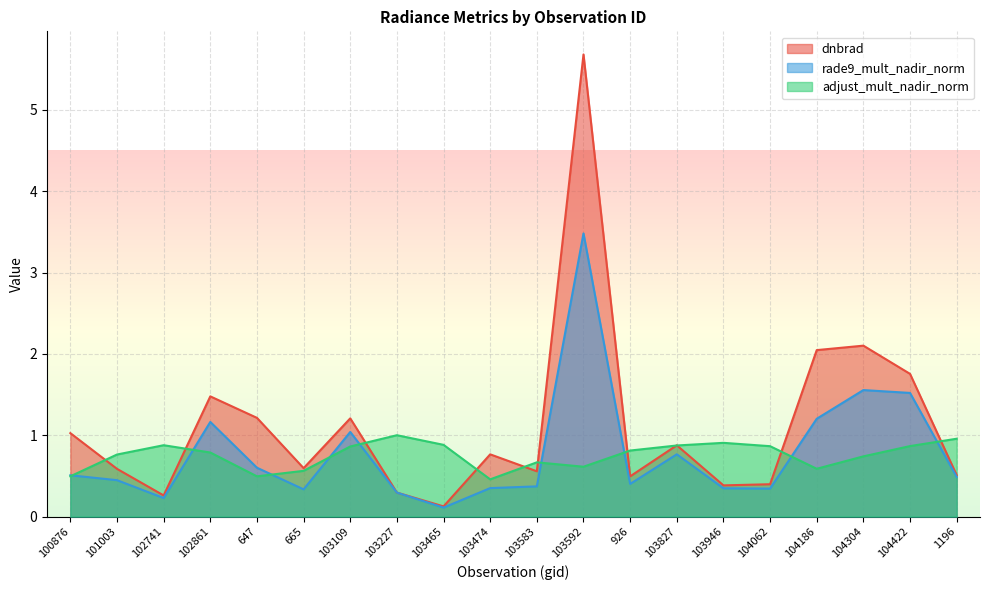

What is the label of the 3rd point from the right?

104304